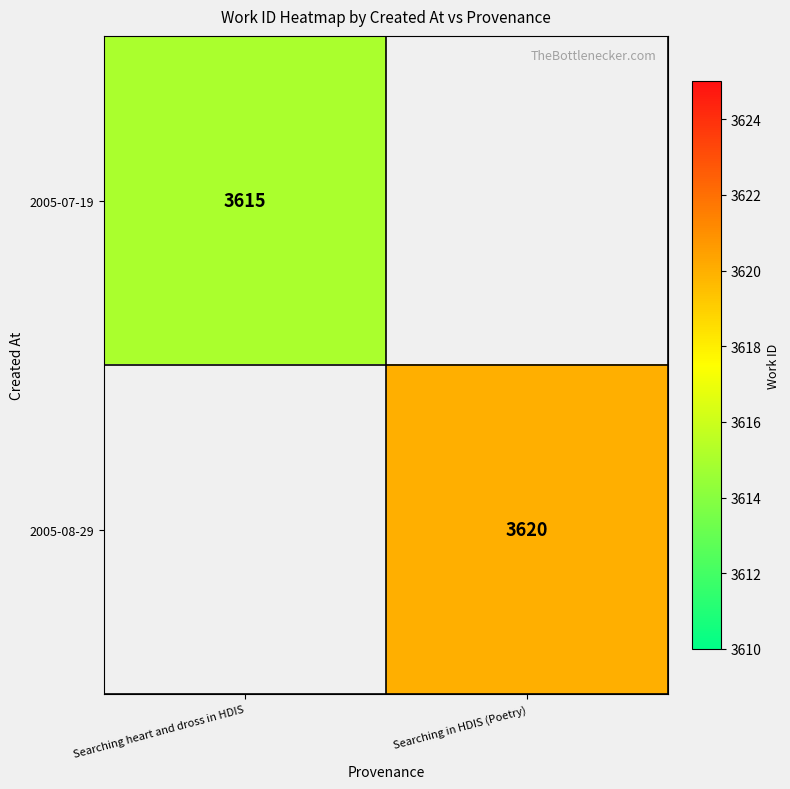

The value of 2005-08-29 at Searching in HDIS (Poetry) is 4972. True or false?

False